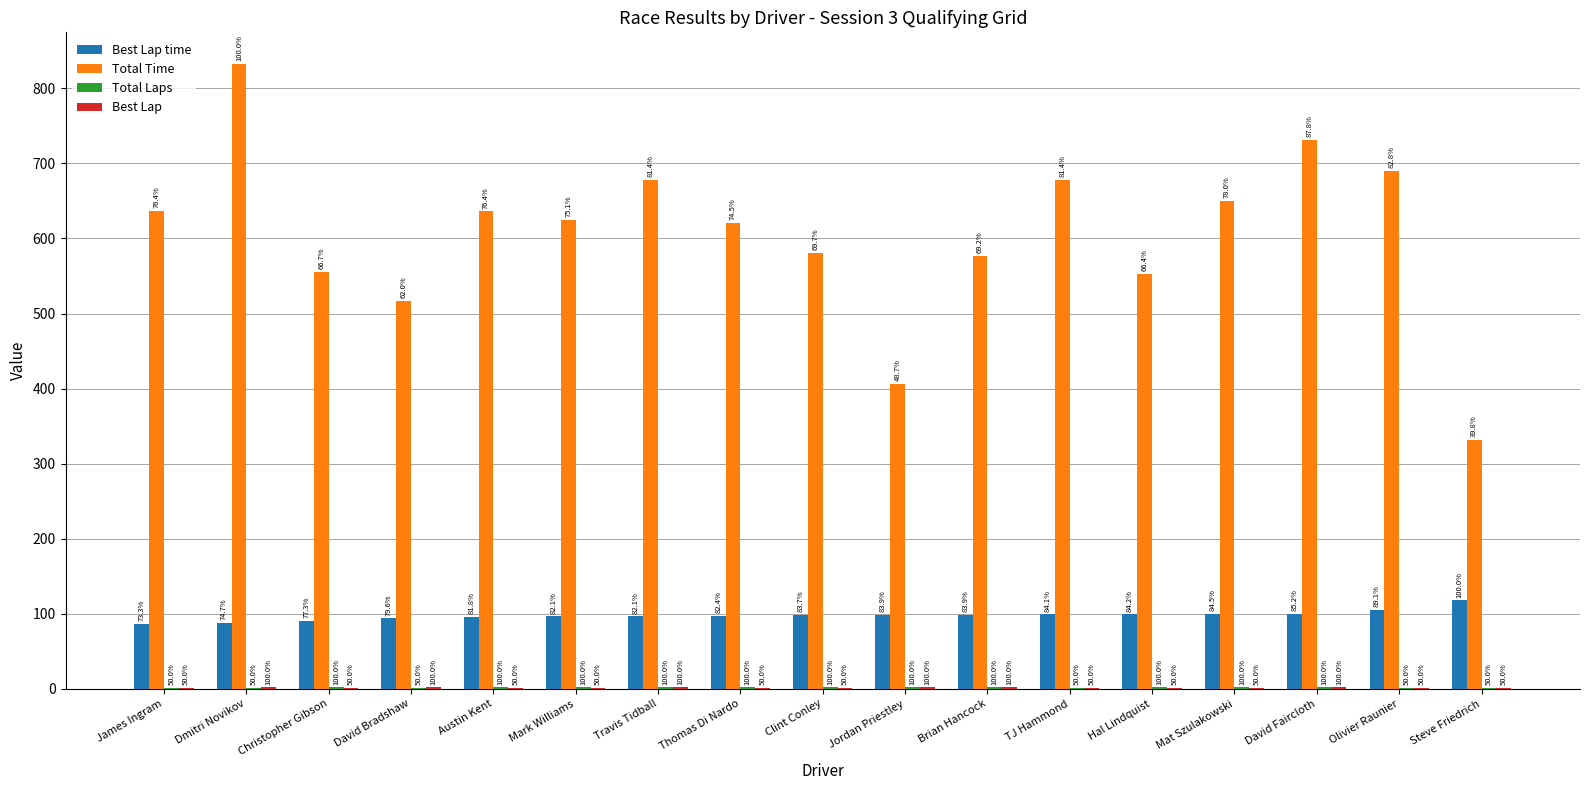

How many groups of bars are there?

17